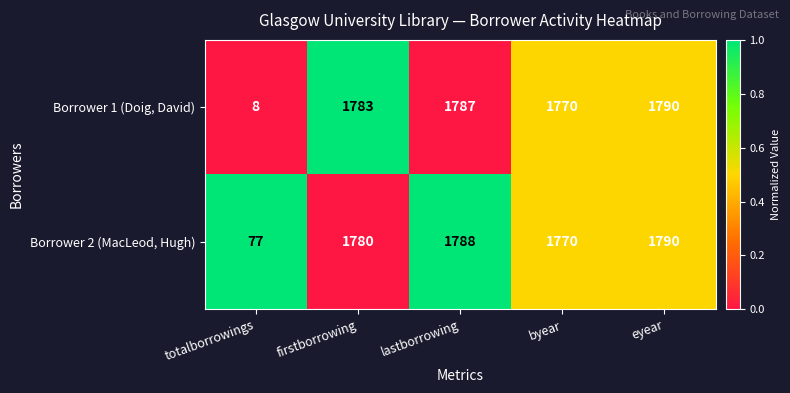

What is the spread (max minus min) of values at totalborrowings?

69